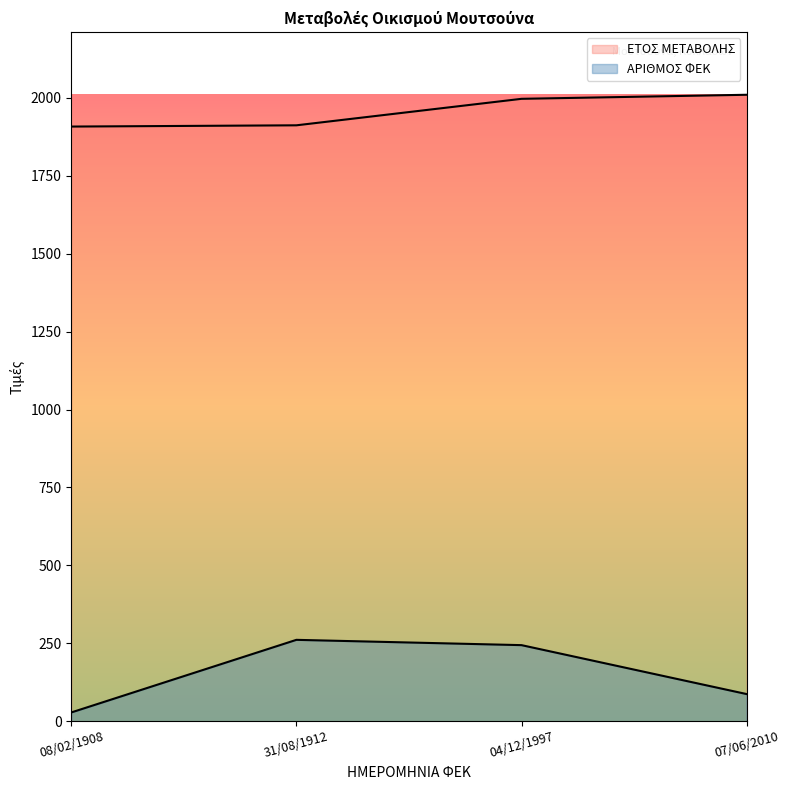

What is the sum of all ΕΤΟΣ ΜΕΤΑΒΟΛΗΣ values?

7827